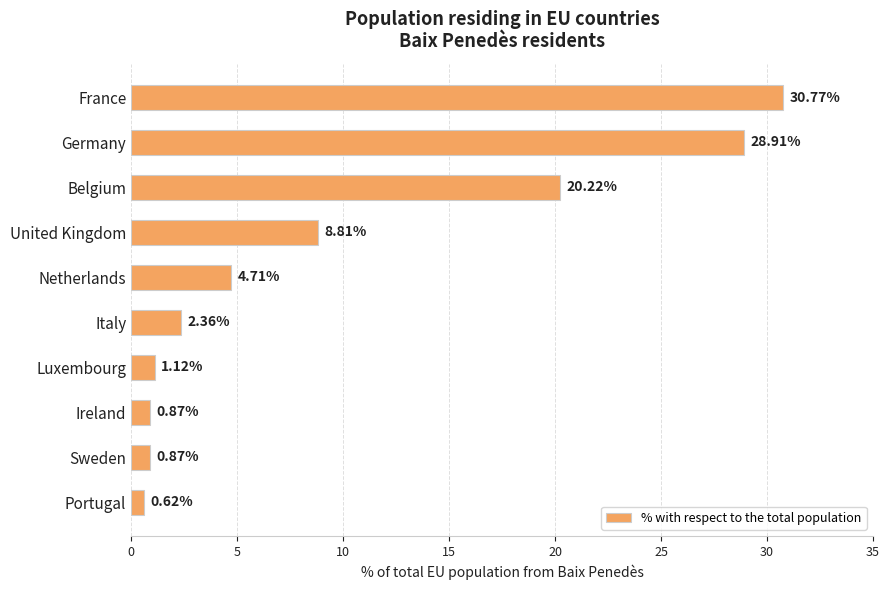

Where is the data nearest to the value 15?

Belgium